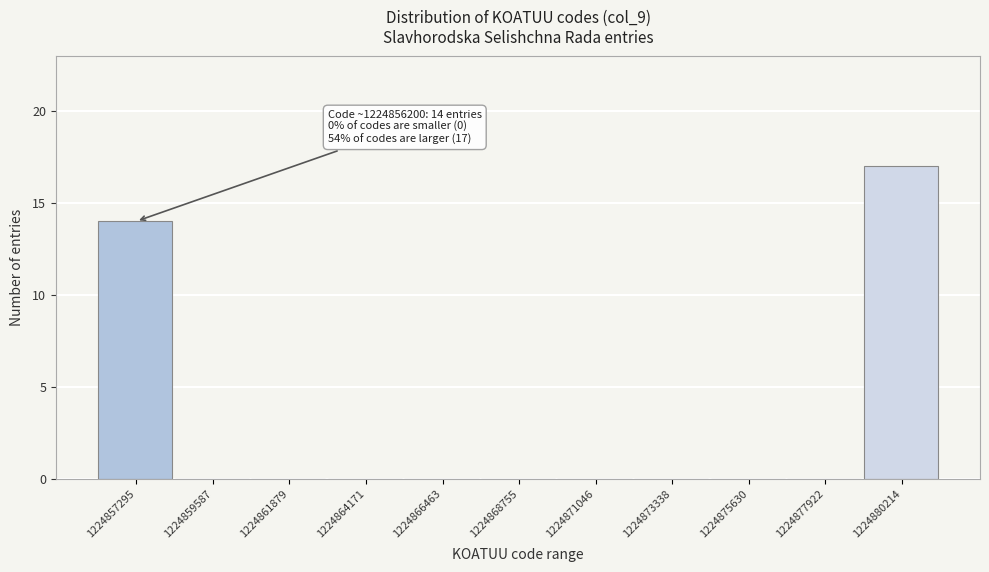

Which range on the x-axis has the tallest bar?

1224879000 to 1224881500